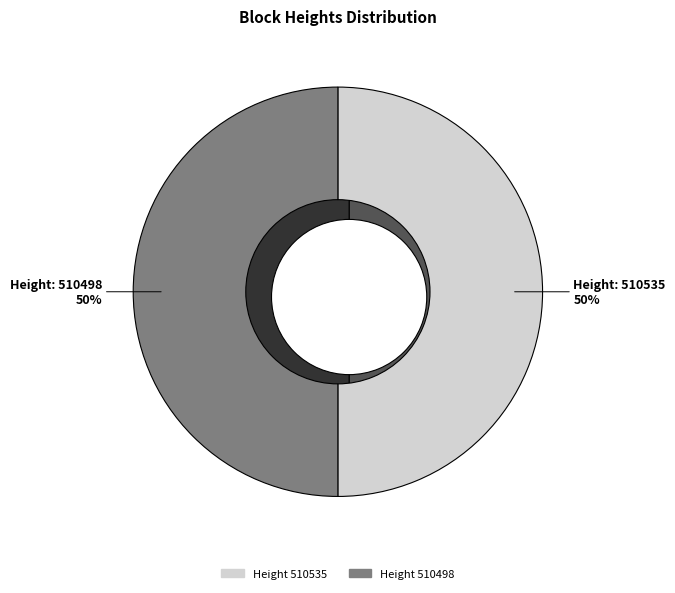

Rank the categories by value from highest to lowest.

510535, 510498